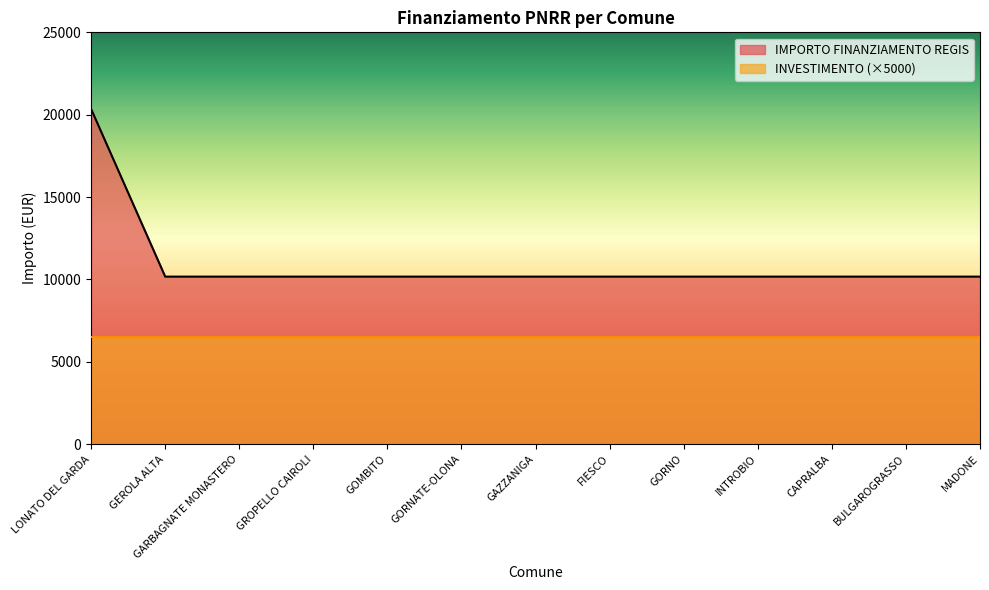

How many lines are shown in the chart?

2